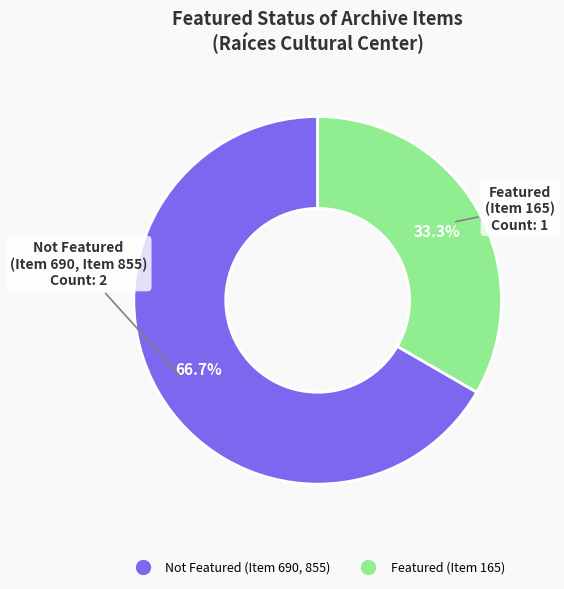

Is there a majority slice in this chart?

Yes